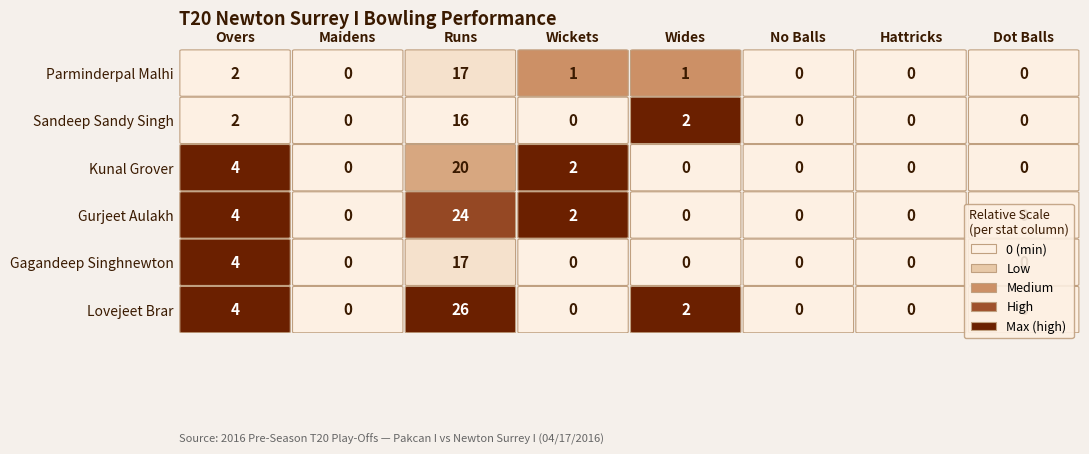

Reading left to right, extract all data points from this chart.

Lovejeet Brar: 4	0	26	0	2	0	0	0
Gagandeep Singhnewton: 4	0	17	0	0	0	0	0
Gurjeet Aulakh: 4	0	24	2	0	0	0	0
Kunal Grover: 4	0	20	2	0	0	0	0
Sandeep Sandy Singh: 2	0	16	0	2	0	0	0
Parminderpal Malhi: 2	0	17	1	1	0	0	0